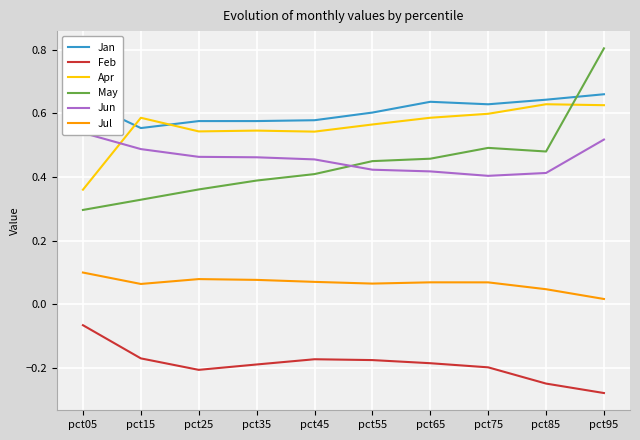

What is the sum of the Jul values at pct15 and pct65?

0.1